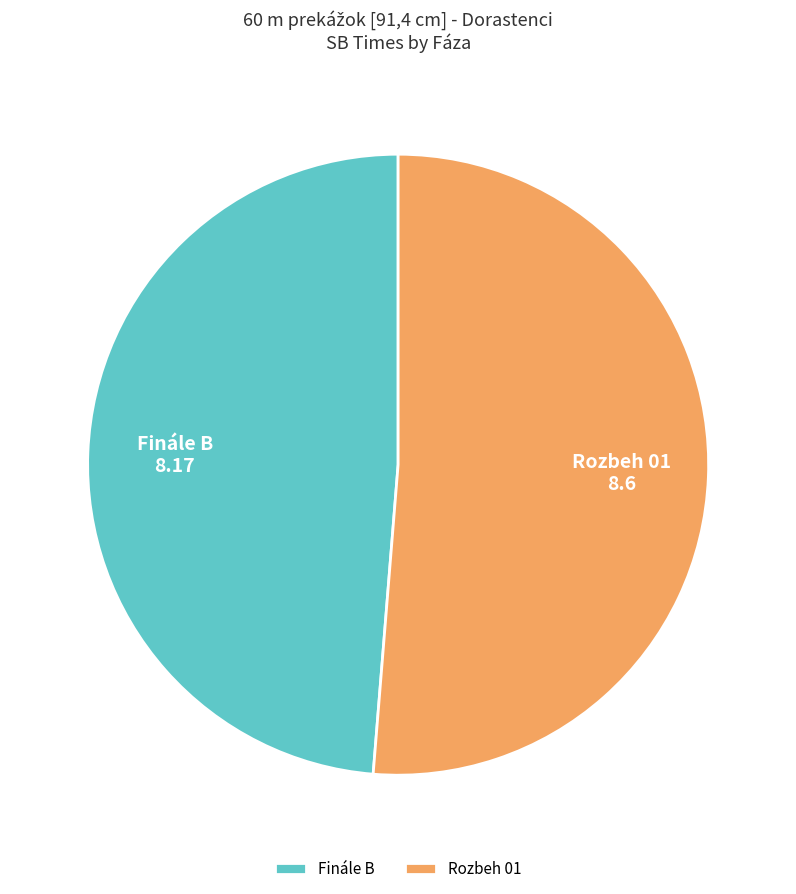

Does Finále B account for over 50% of the chart?

No